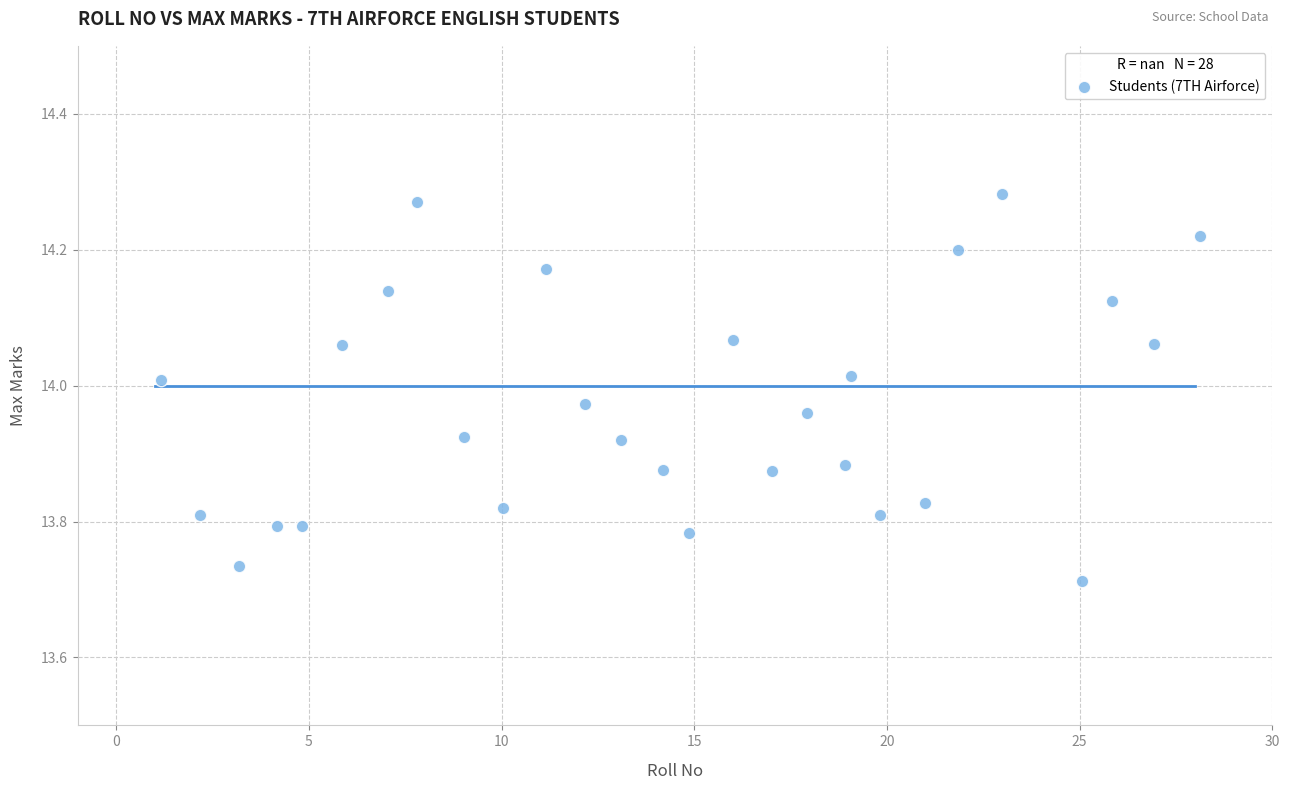

What is the range of Y values (max minus min)?

0.6